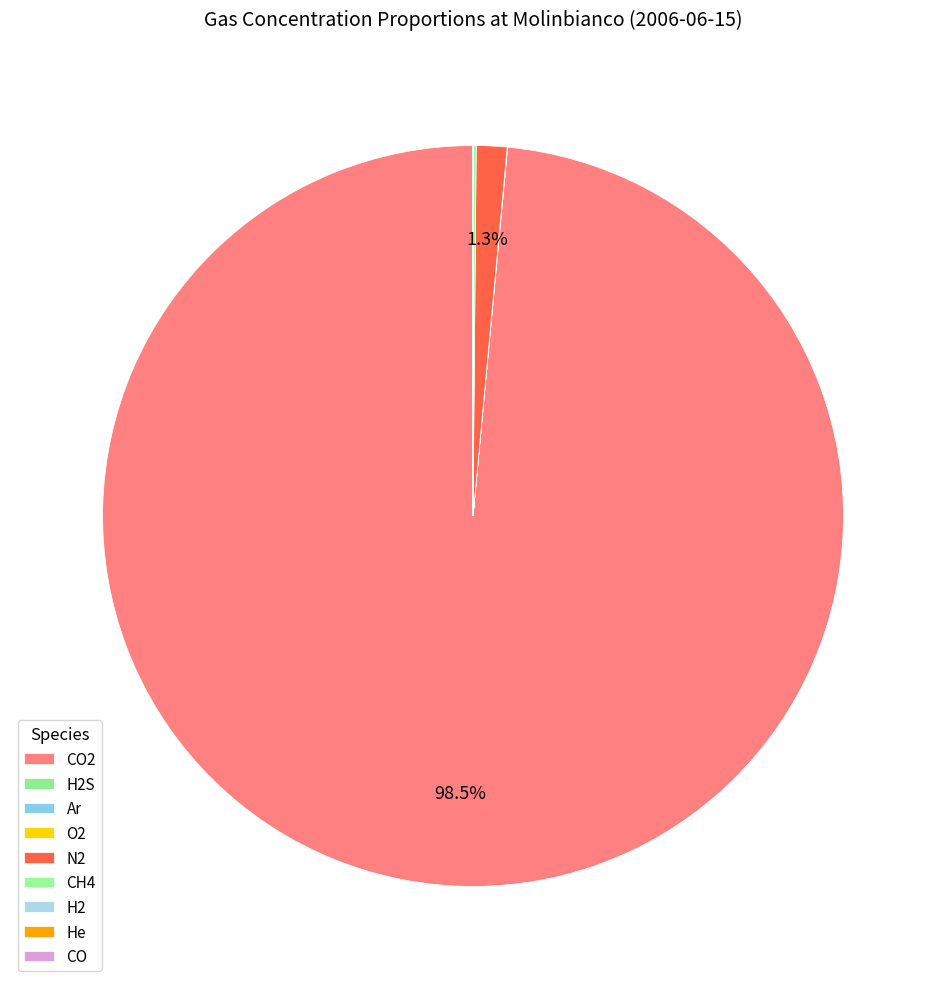

Does Ar represent more than half of the total?

No